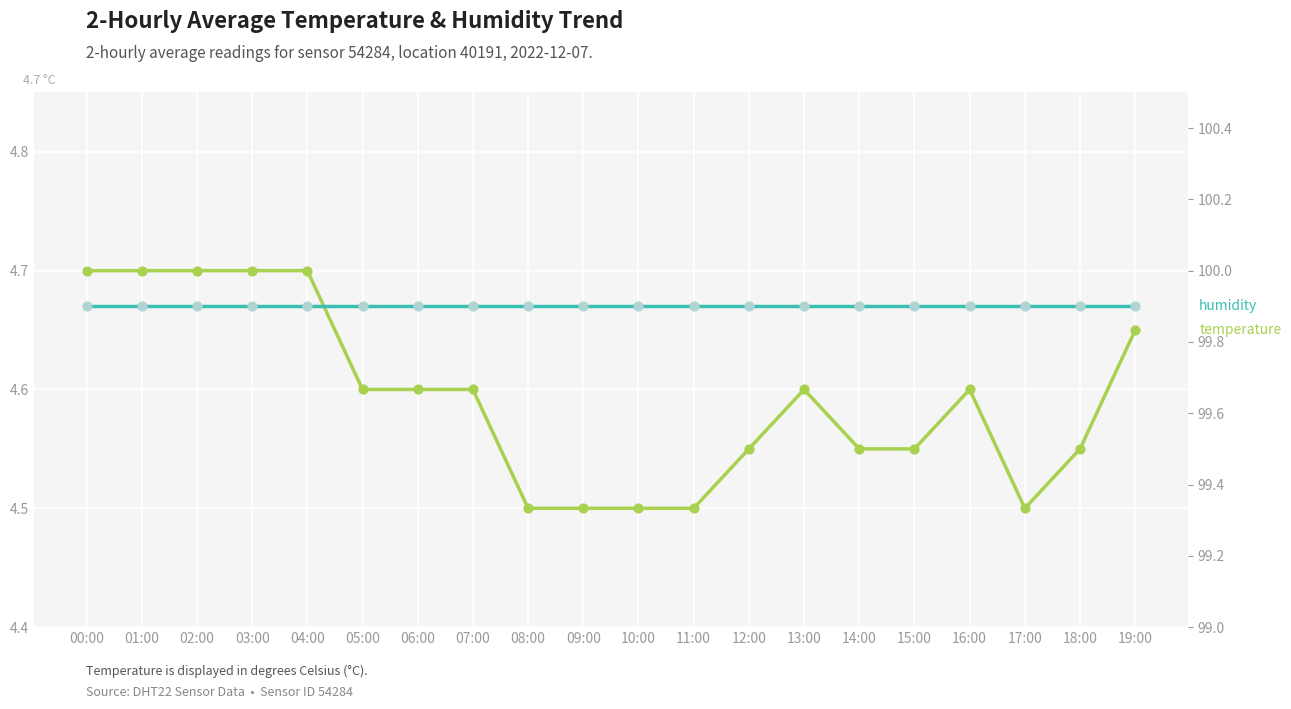

Which series contains the lowest Y value?

temperature